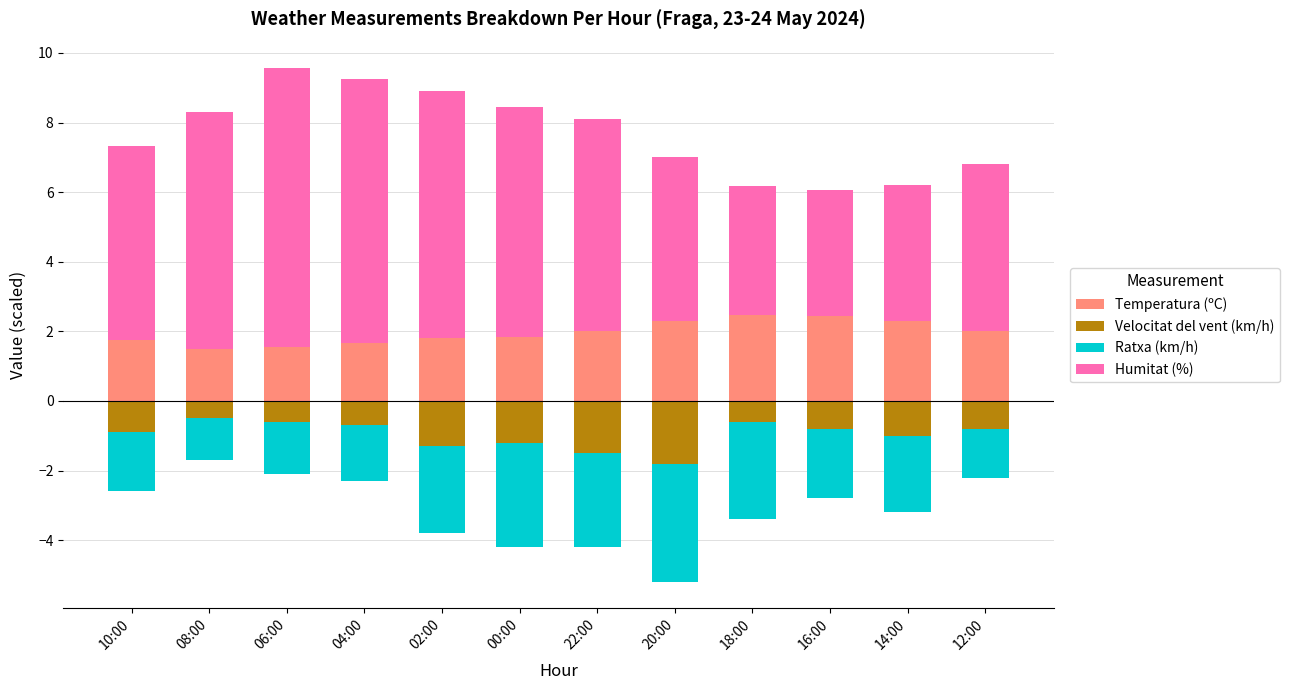

True or false: Temperatura (ºC) has a value of 3.2 at 14:00.

False